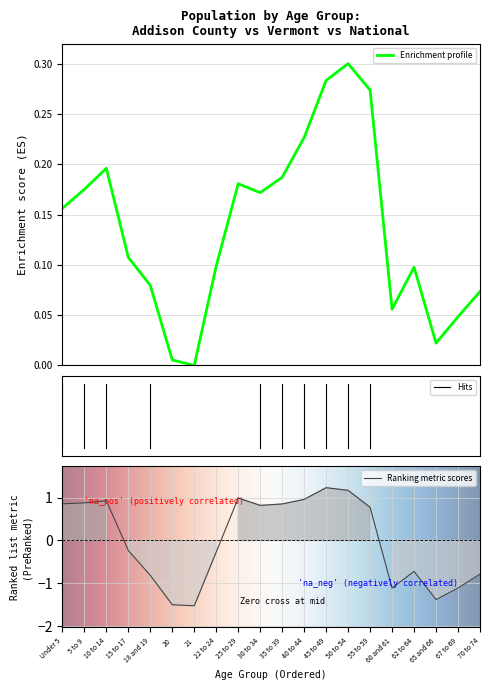

What is the value of the Vermont point at the 2nd from the left?

0.2